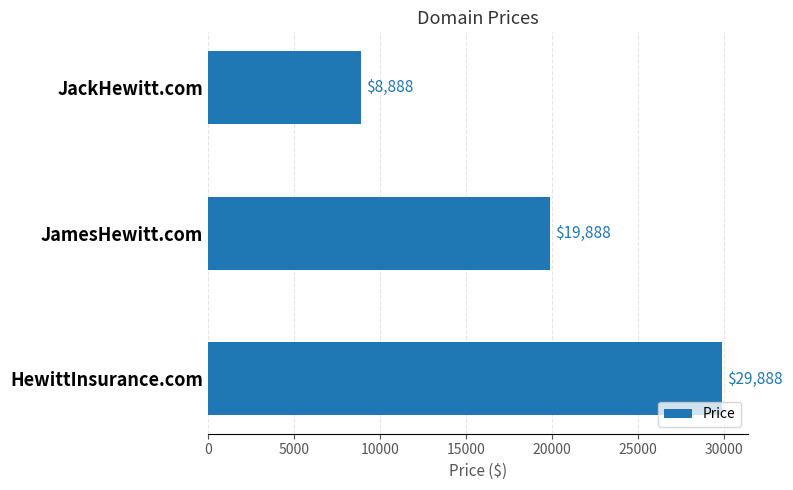

Reading top to bottom, list all the values displayed in this chart.

8888	19888	29888